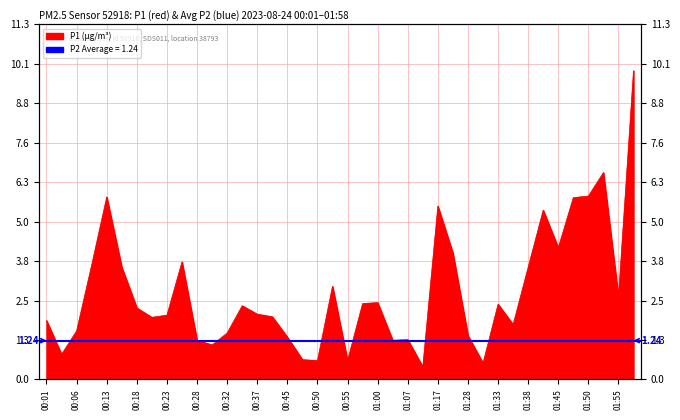

What is the minimum value shown in the chart?

0.4